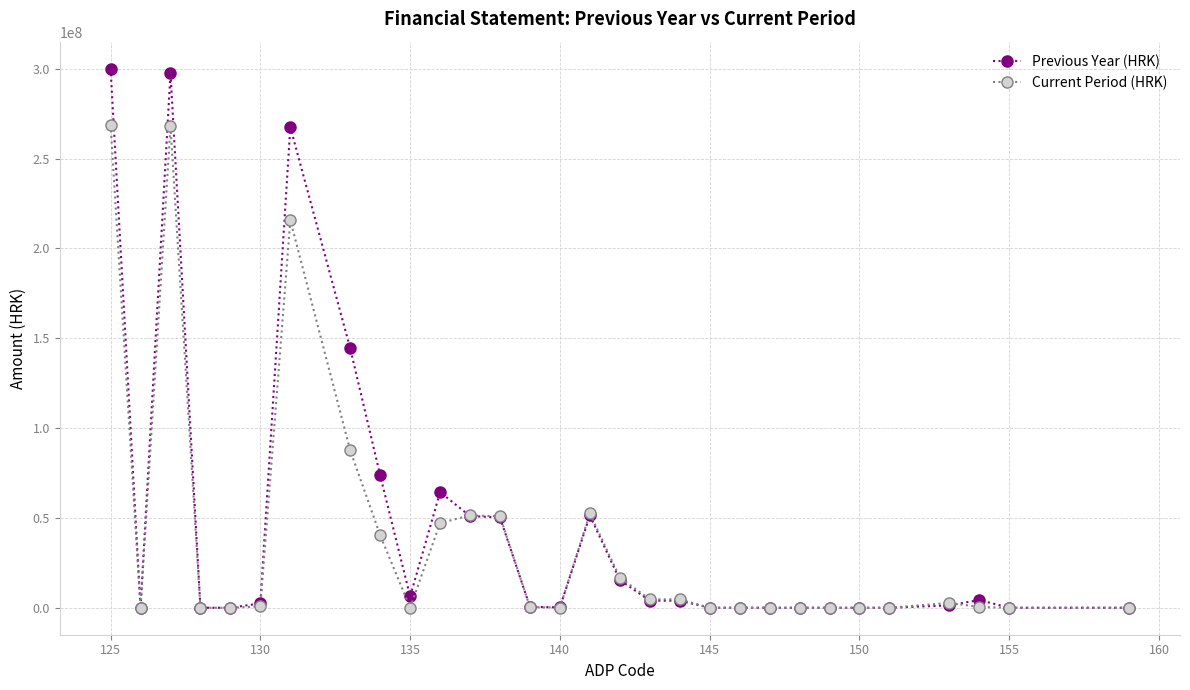

True or false: Current Period (HRK) has more than 1 points higher than both neighbors.

True